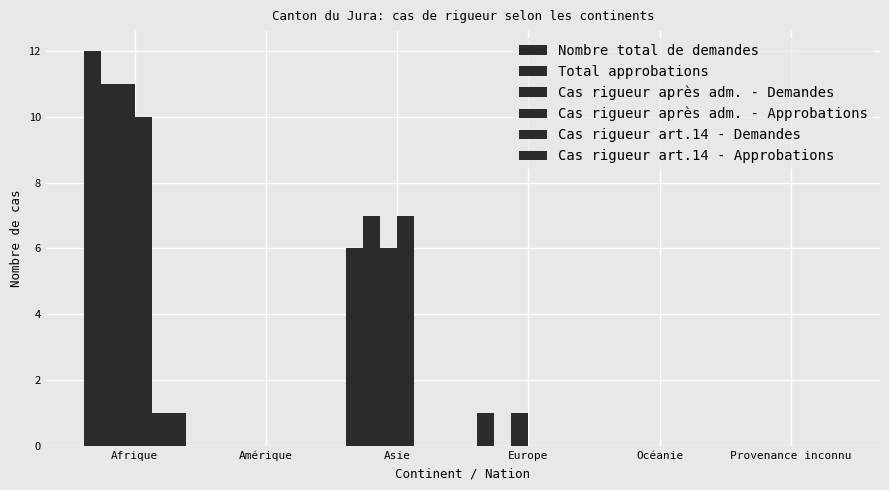

Are the bars horizontal?

No